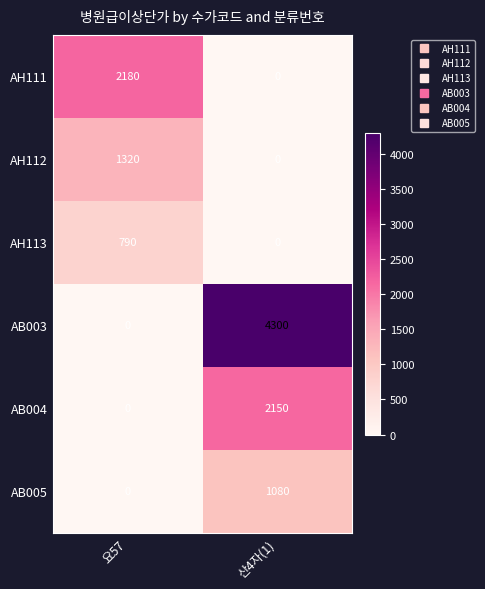

The AH111 series shows 733 at 산4자(1). True or false?

False